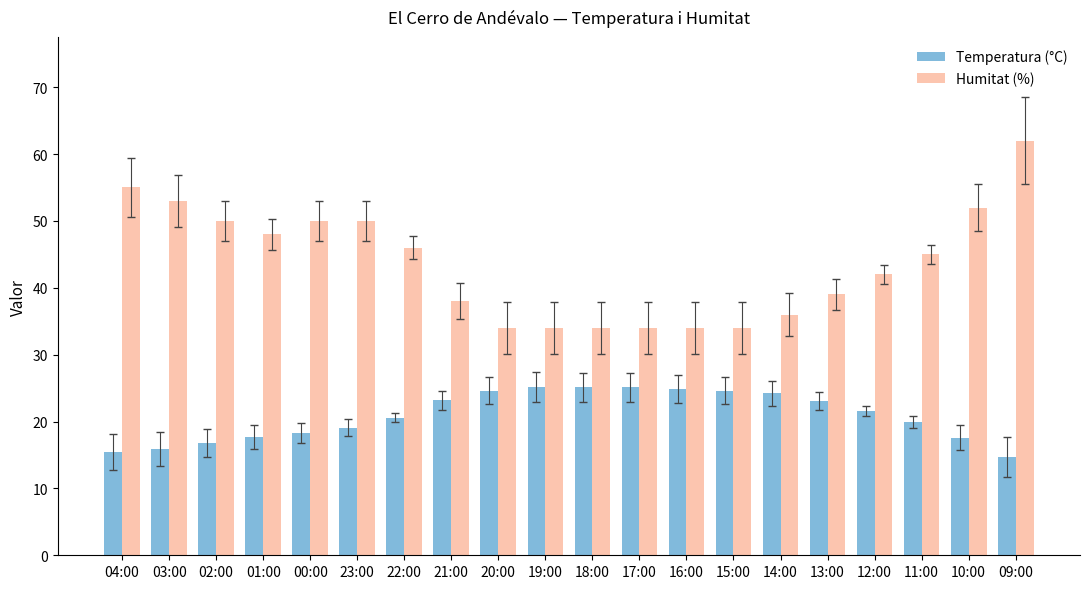

What is the lowest value of the Temperatura (°C) series?

14.7